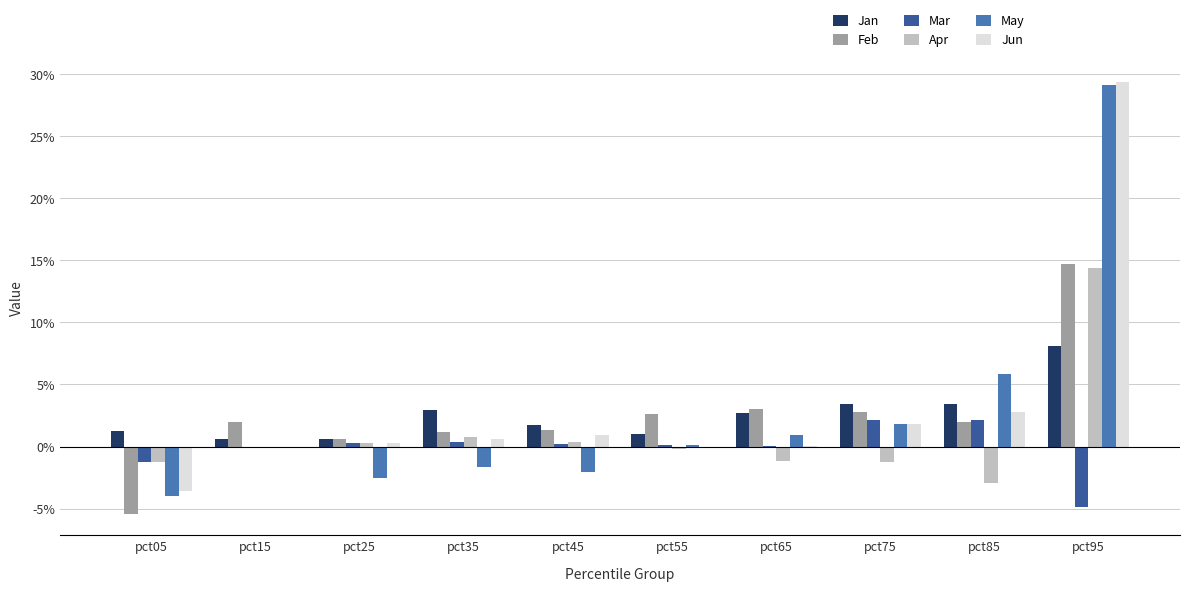

Is the value of Mar at pct35 greater than the value of Jun at pct05?

Yes